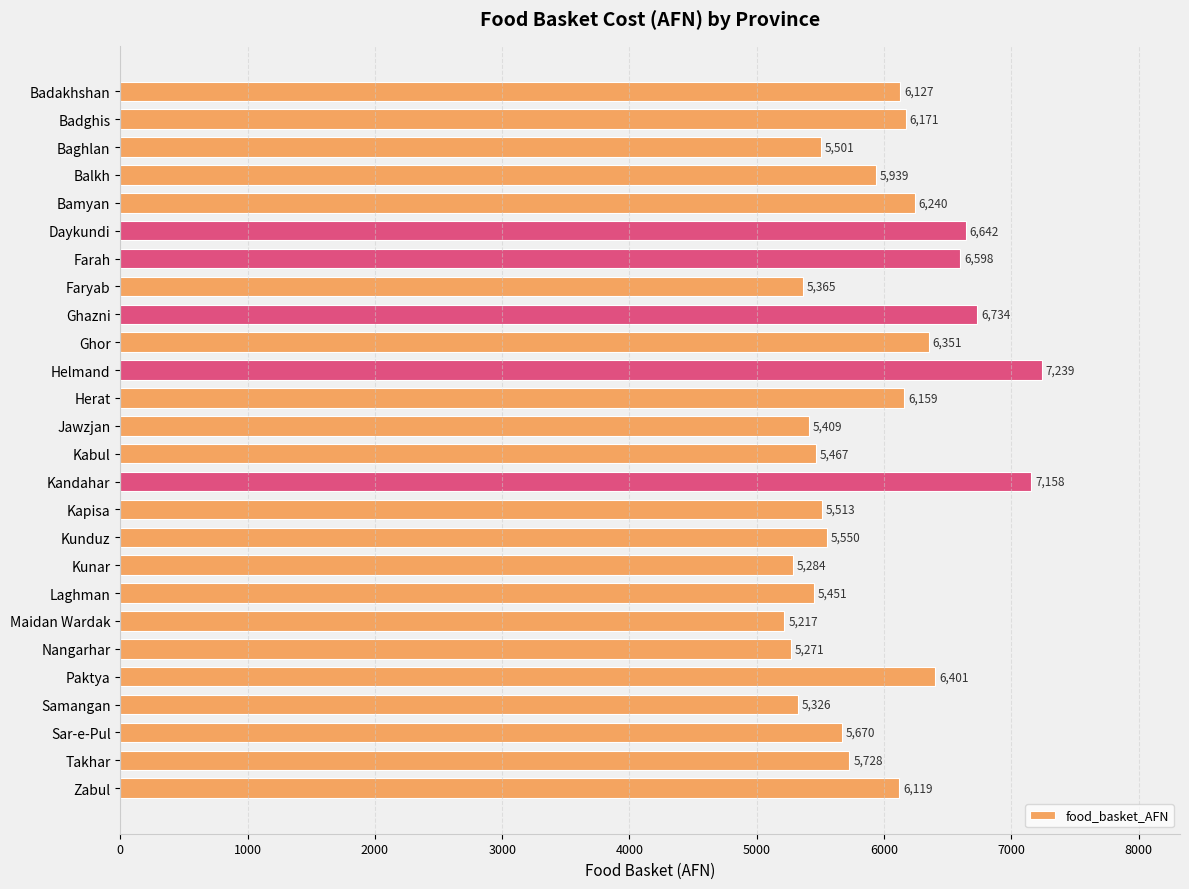

How many data points are less than 5939?

13